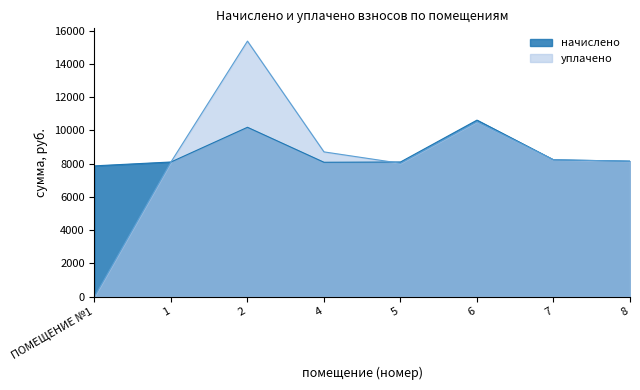

In начислено, how many points are lower than both neighbors (excluding endpoints)?

1